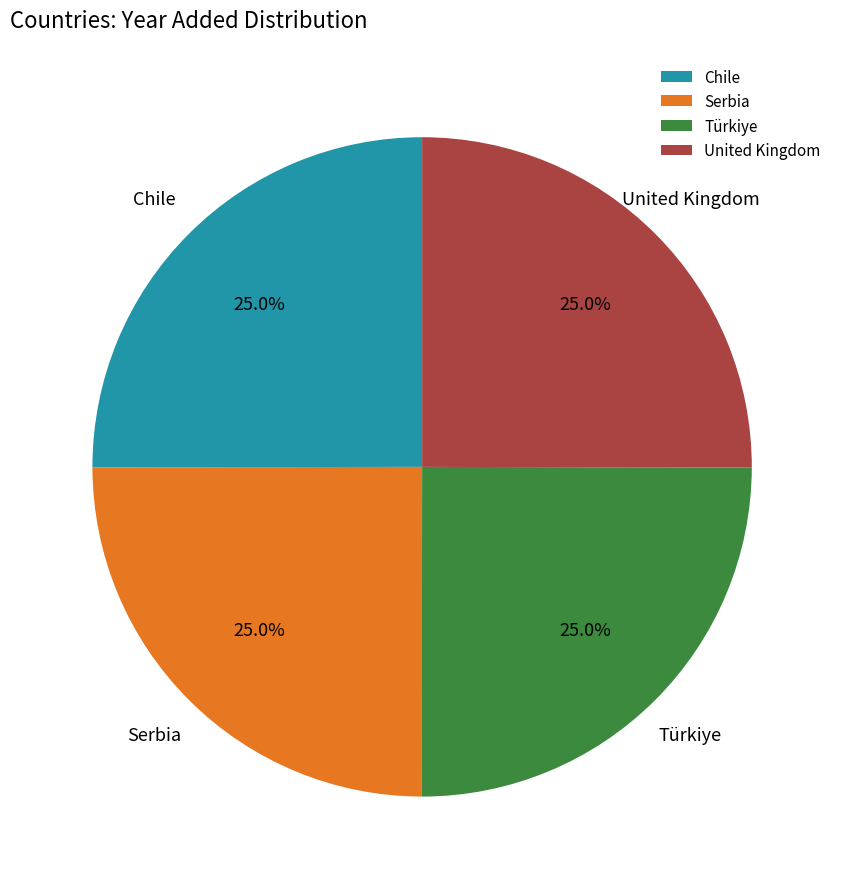

Is it true that Serbia is 31% of the pie?

False